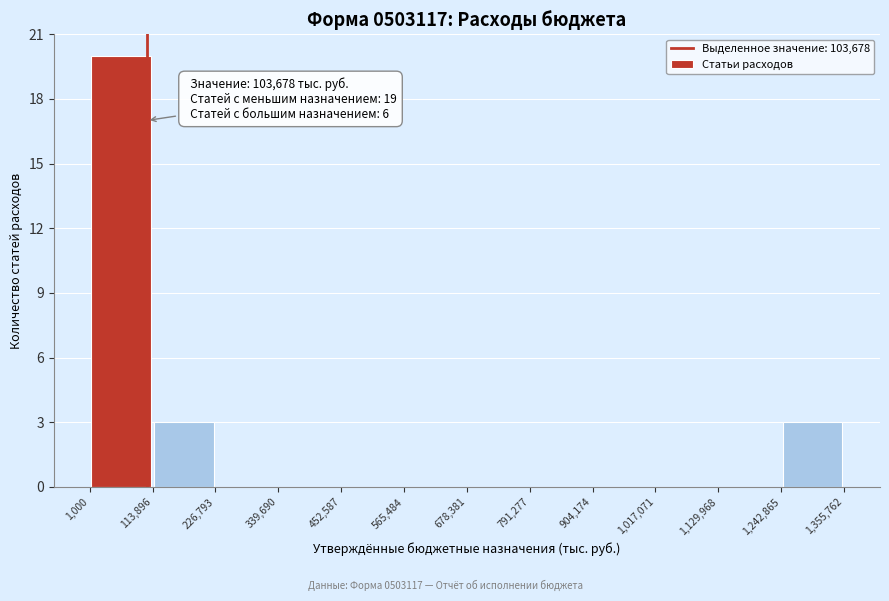

Which range on the x-axis has the tallest bar?

1,000 to 113,896